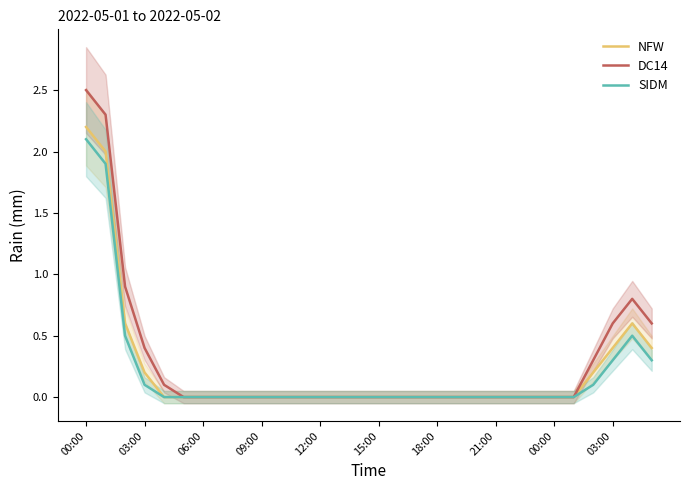

True or false: NFW has more than 0 interior local peaks.

True